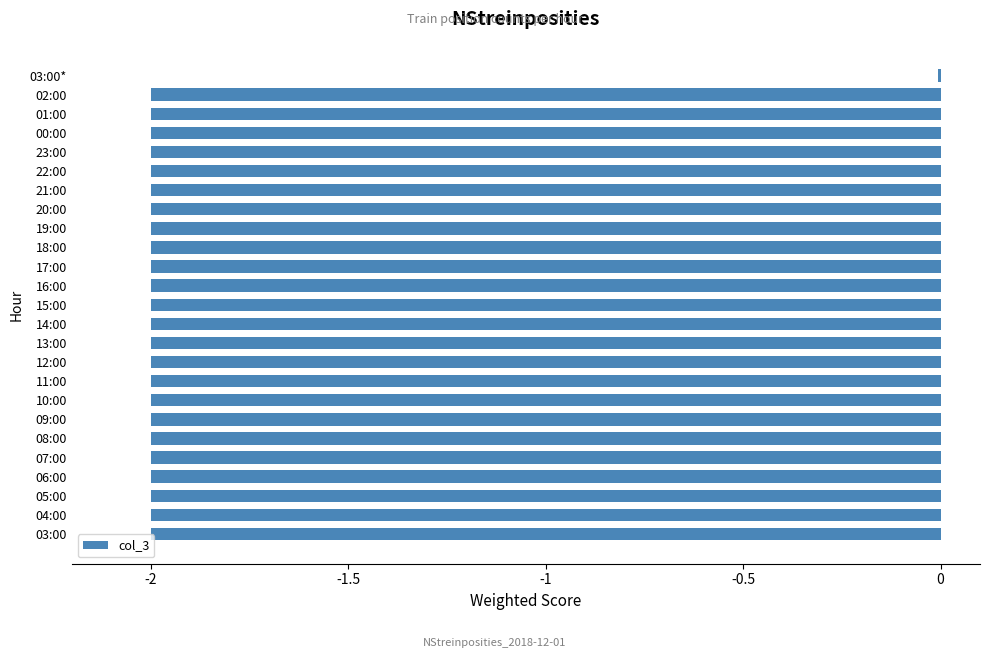

What is the sum of all values?

-48.0